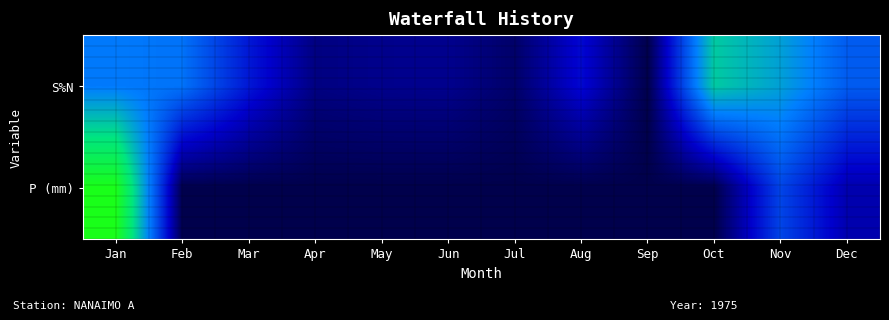

Which series changed the most between May and Jun?

S%N